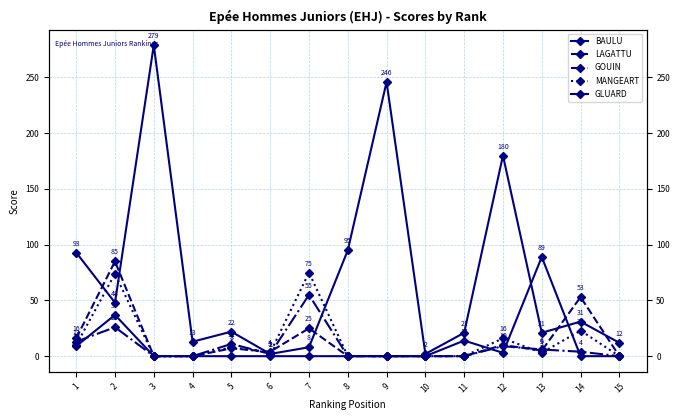

At which category is the sum across all series the highest?

3